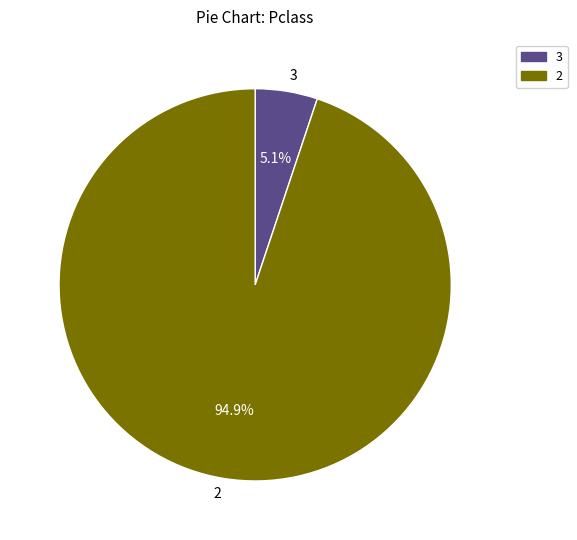

Which category has the smallest portion of the pie?

3